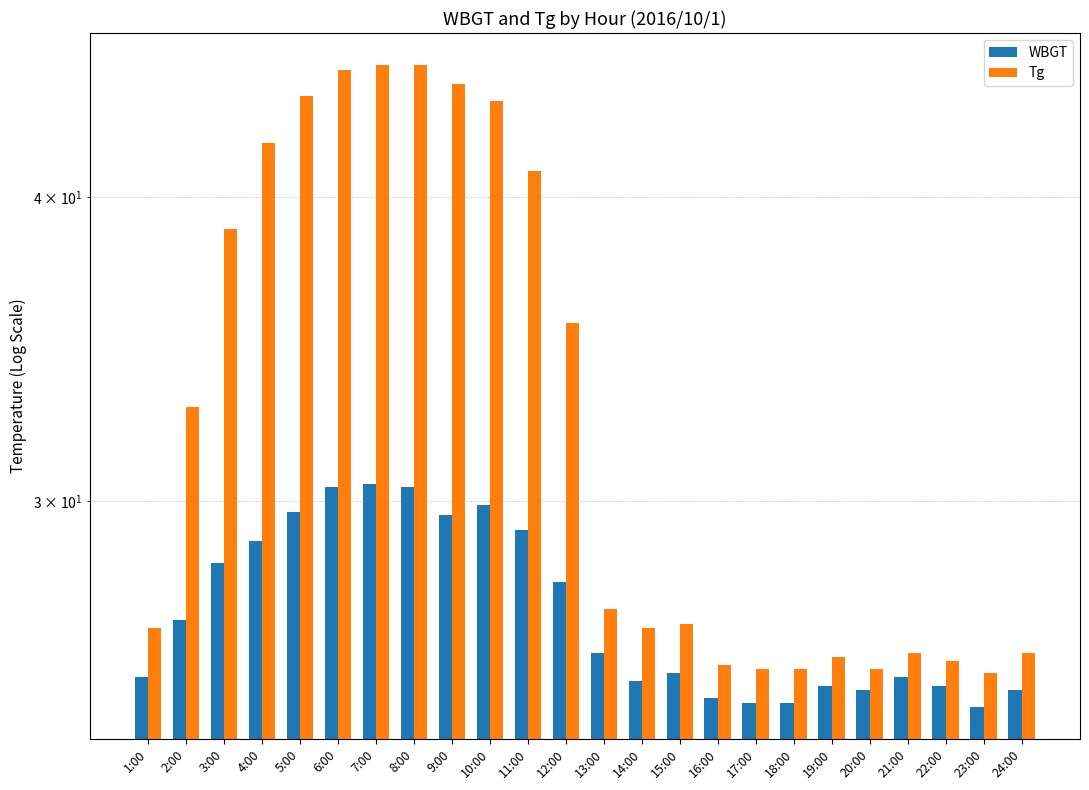

What is the difference between the second highest and second lowest values in the Tg series?

19.7